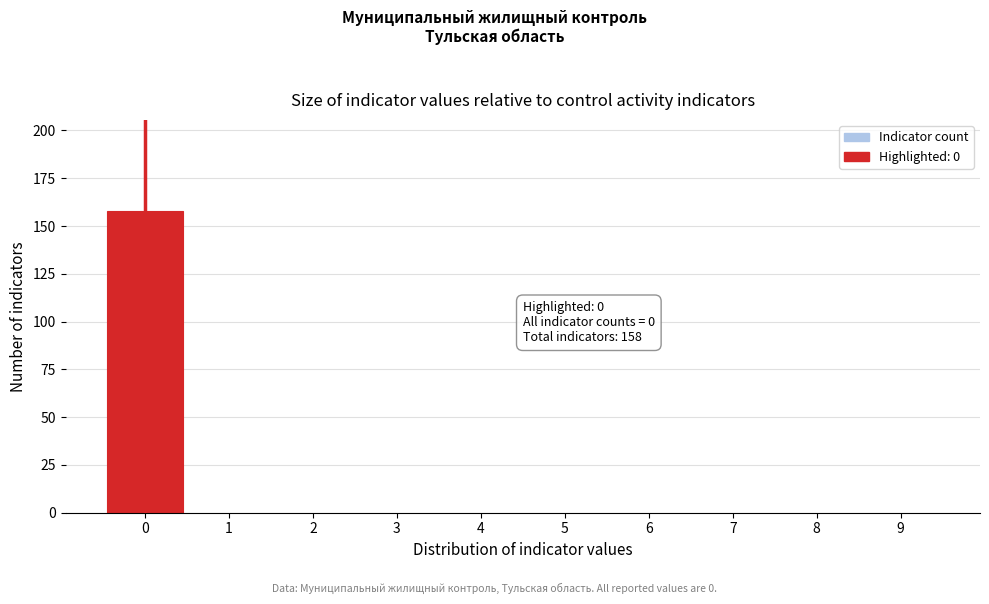

Which range on the x-axis has the tallest bar?

-0.5 to 0.5